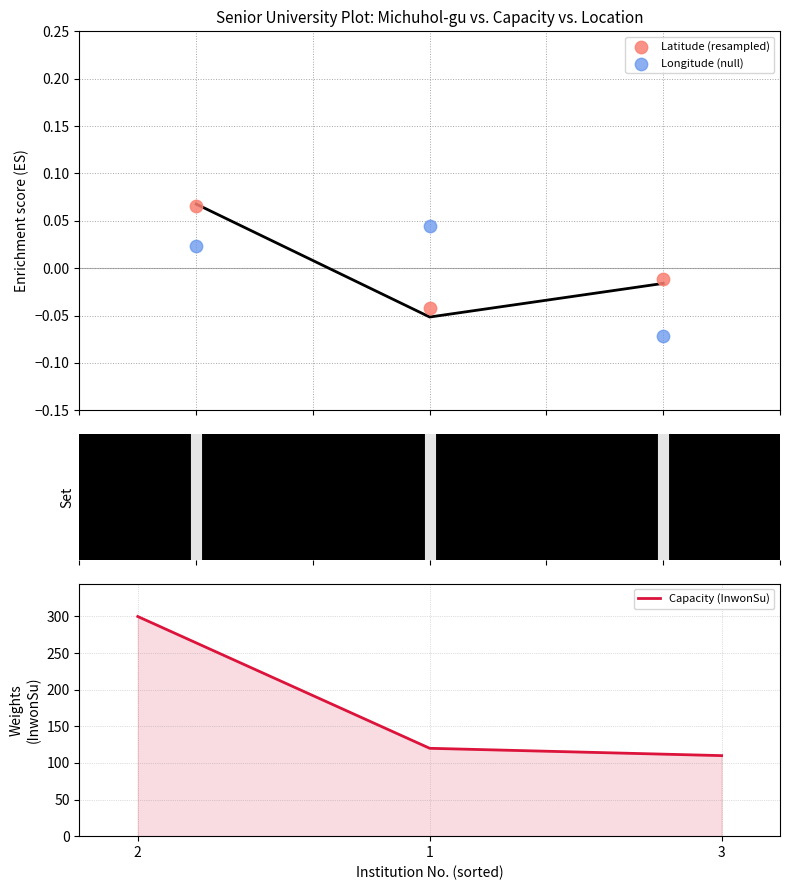

Which series reaches the minimum Y coordinate?

Longitude (null)